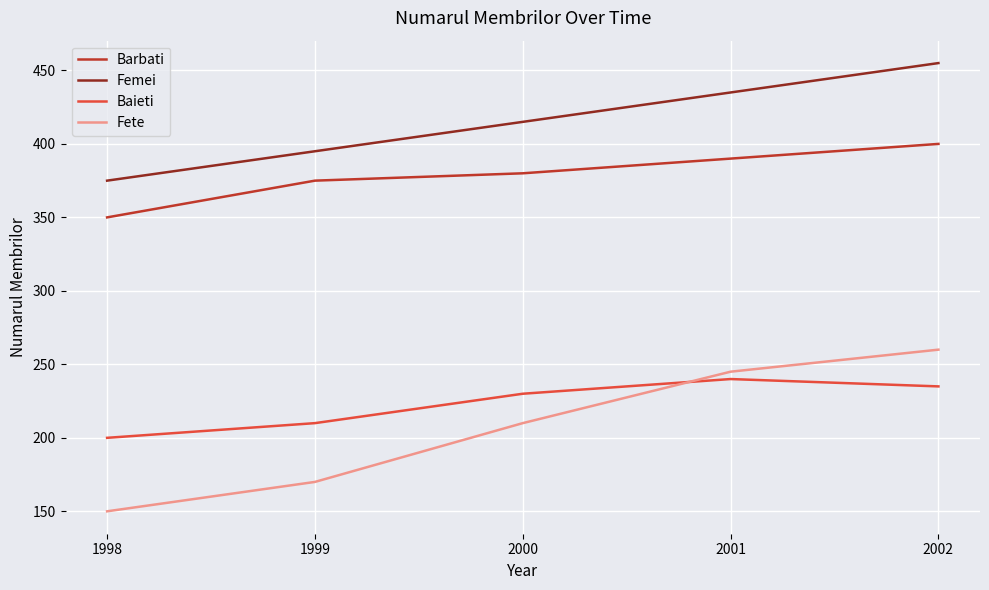

Reading left to right, what are all the values shown in this chart?

Barbati: 350	375	380	390	400
Femei: 375	395	415	435	455
Baieti: 200	210	230	240	235
Fete: 150	170	210	245	260